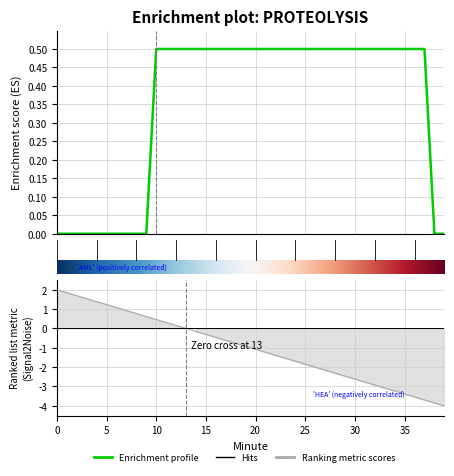

What is the change in value from 3 to 34?

+0.5